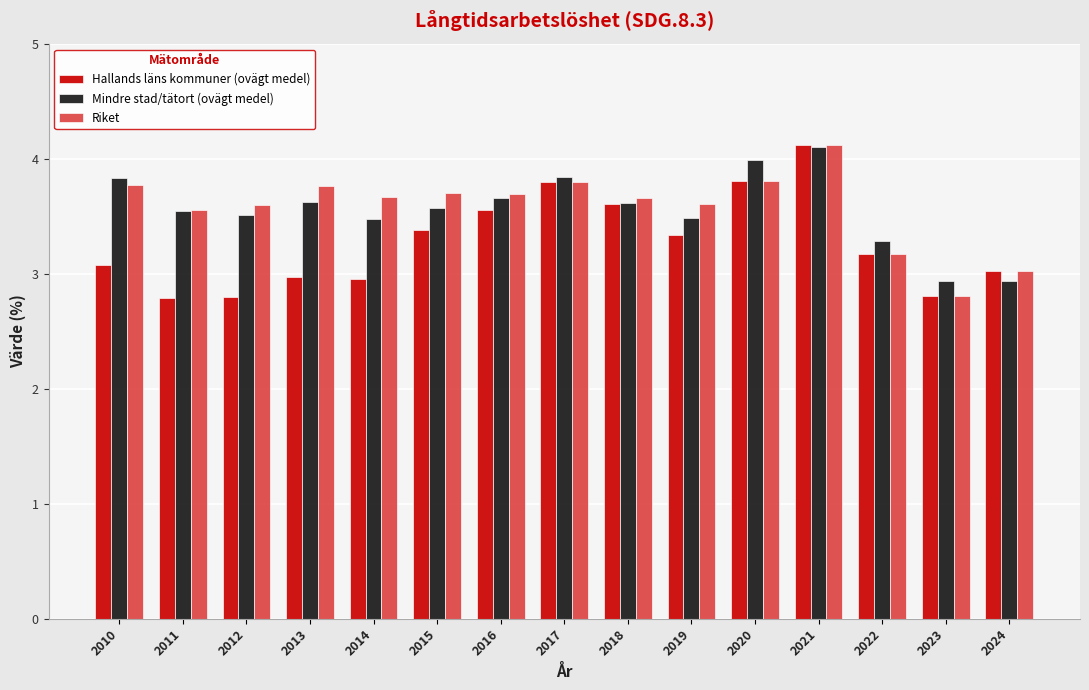

At how many categories does at least one series exceed 2?

15